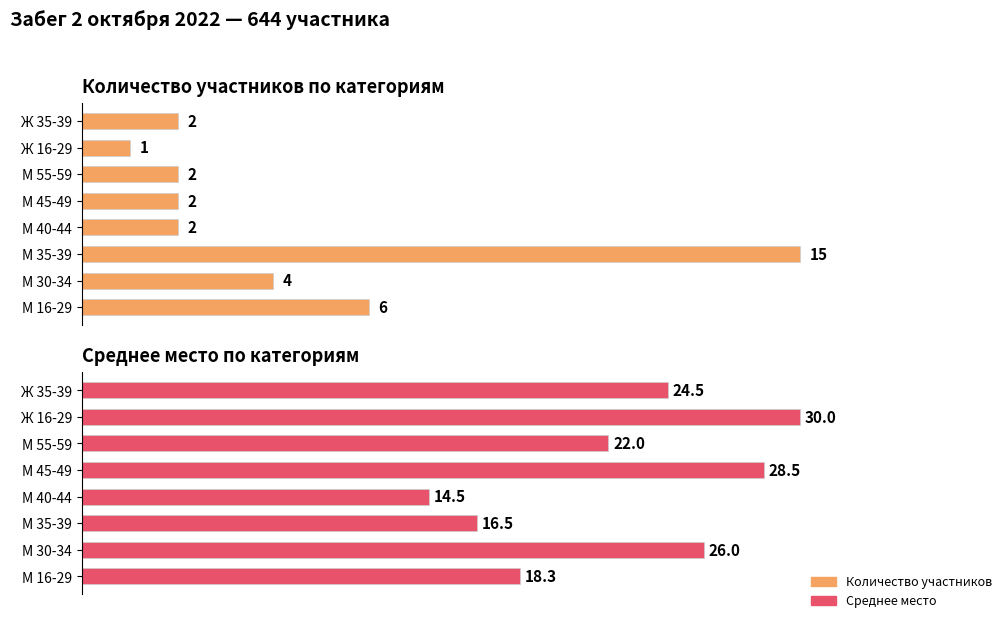

List the series in order of their overall mean, lowest first.

Количество участников, Среднее место